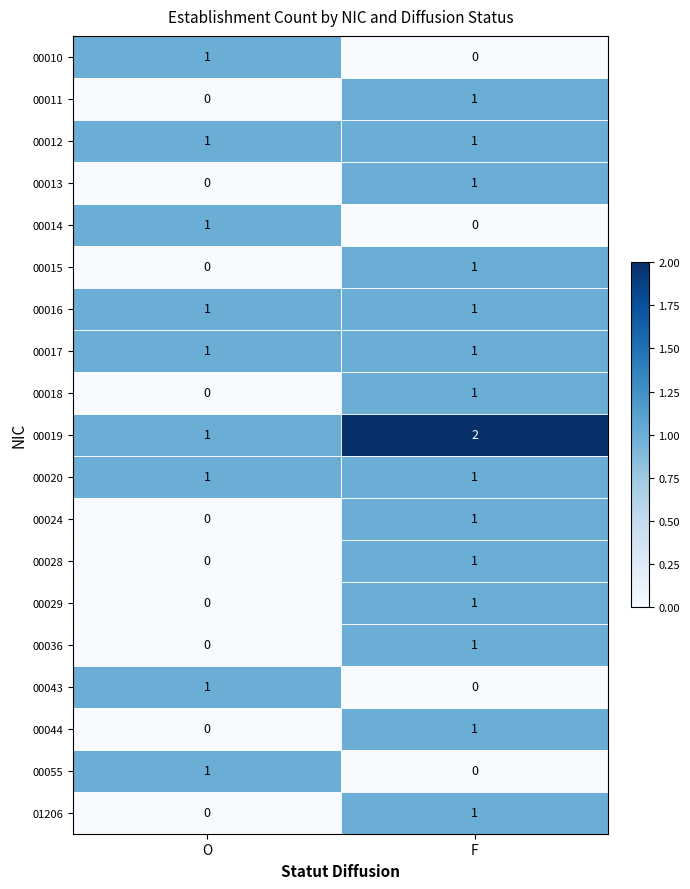

At which category does the chart reach its peak across all series?

F